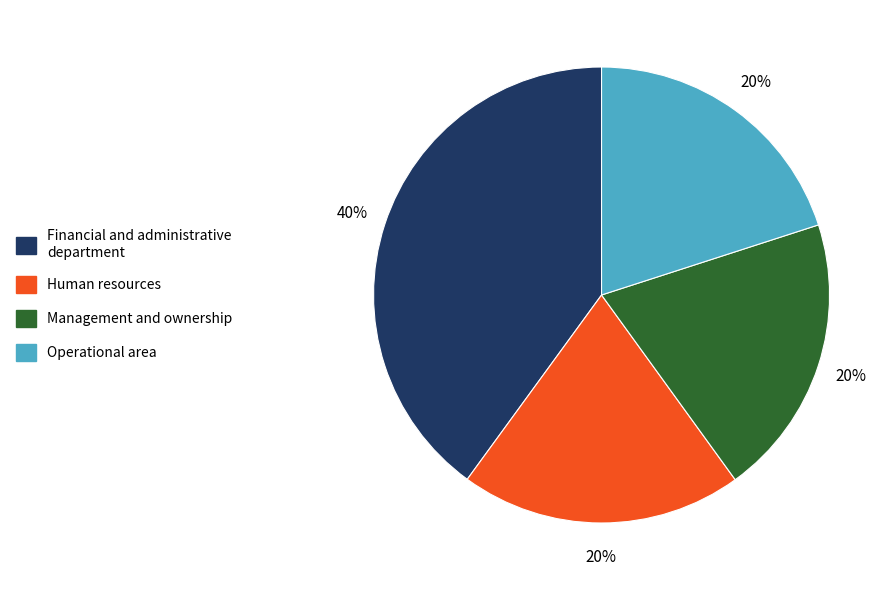

To the nearest percent, what is the difference between the largest and smallest slice percentages?

20%